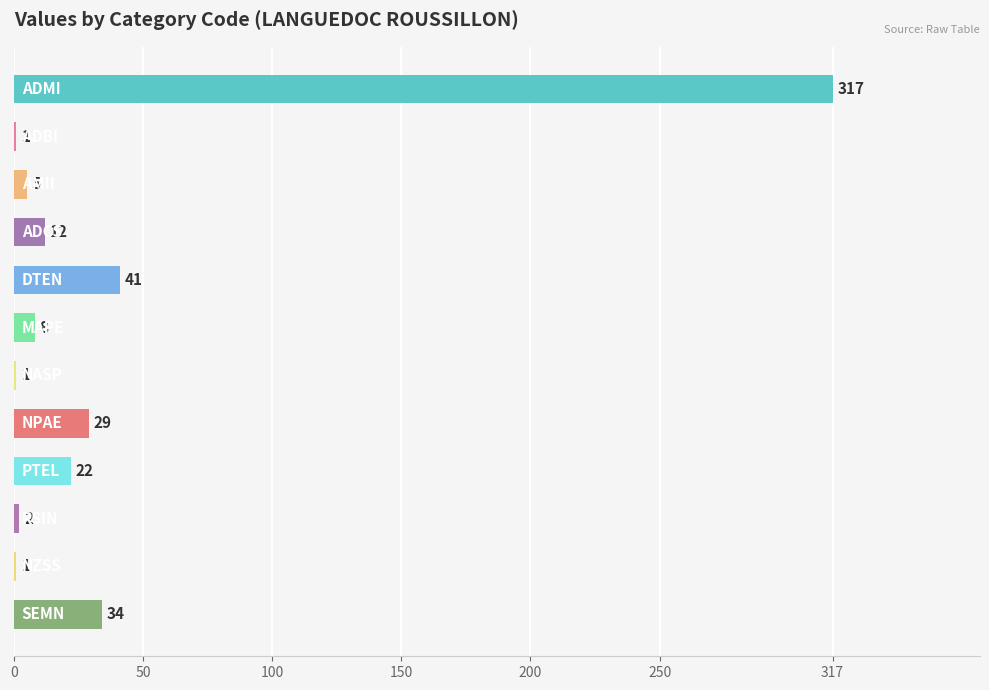

Are the bars horizontal?

Yes